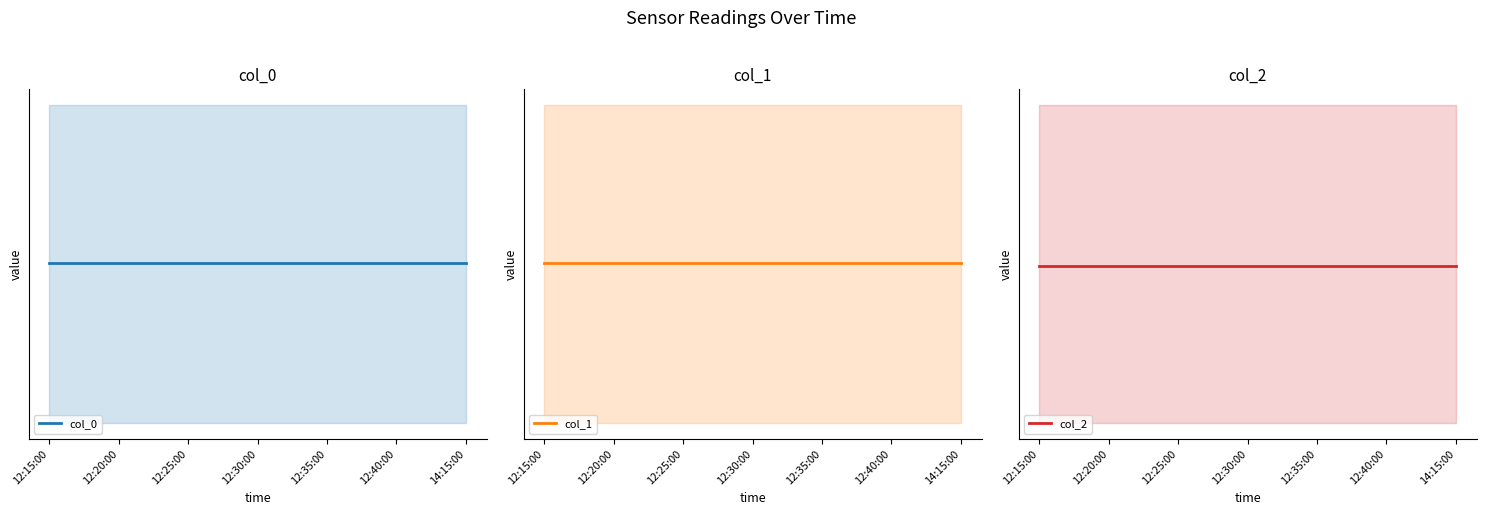

How many lines are shown in the chart?

3